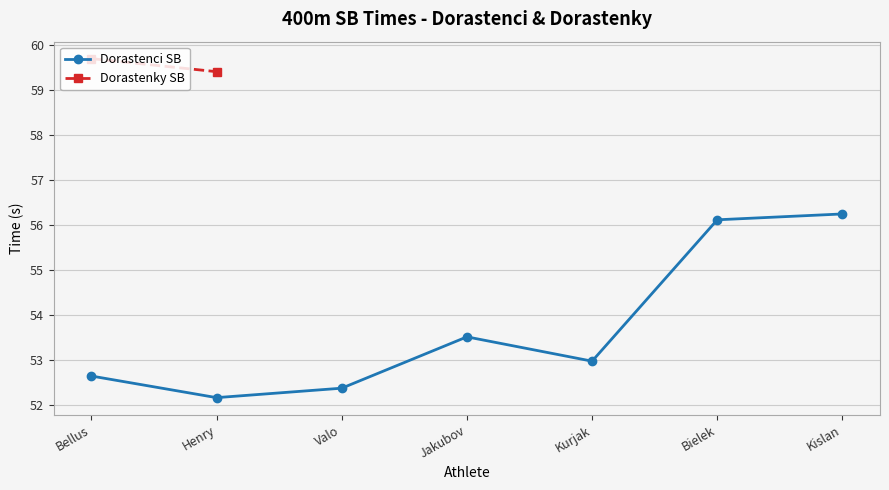

What is the label of the 6th point from the right?

Henry